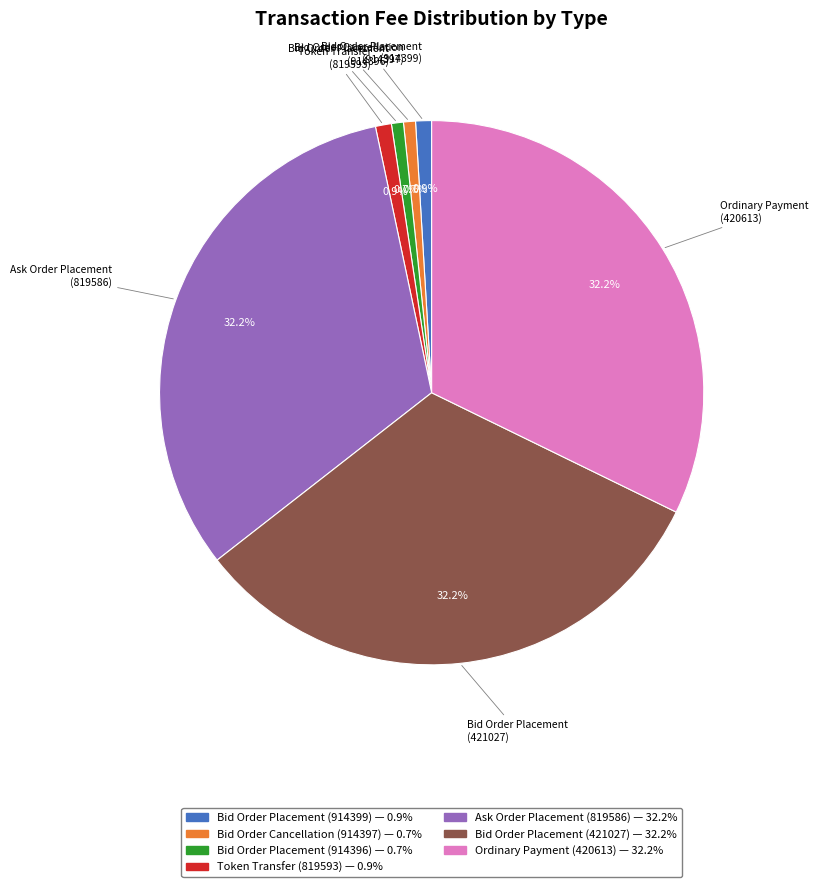

The Ordinary Payment (420613) slice represents 32% of the pie. True or false?

True